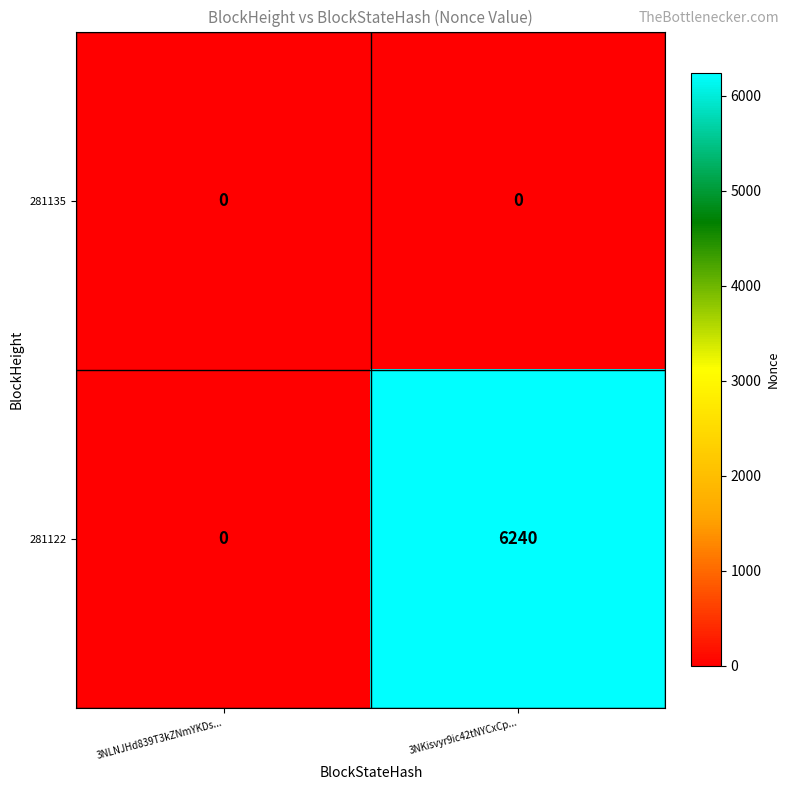

Which series has the largest total across all categories?

281122